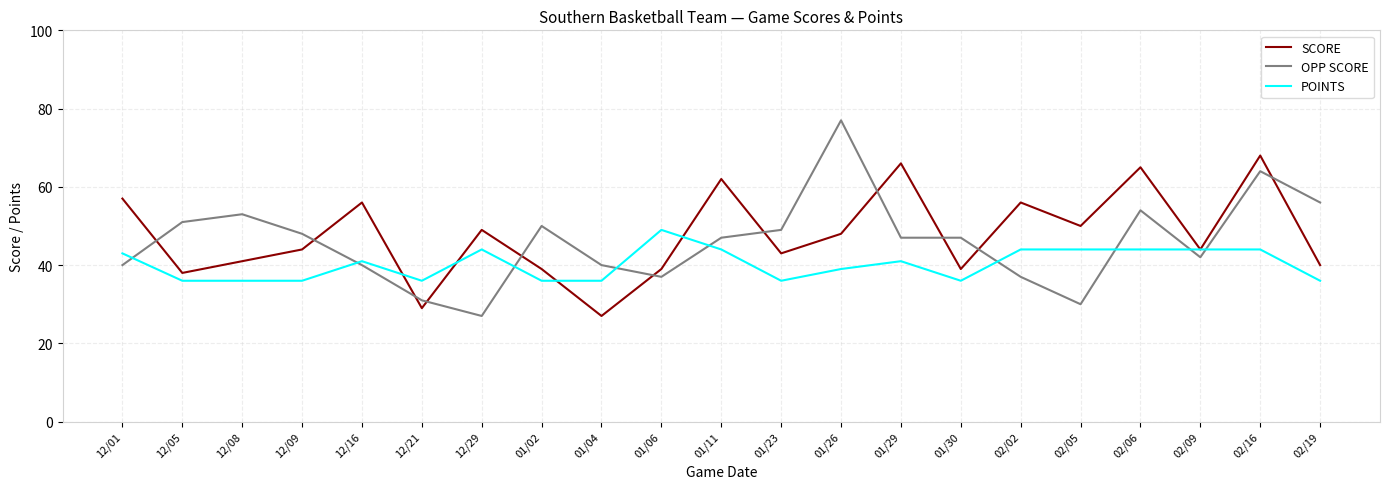

Rank the series by their average value, from highest to lowest.

SCORE, OPP SCORE, POINTS